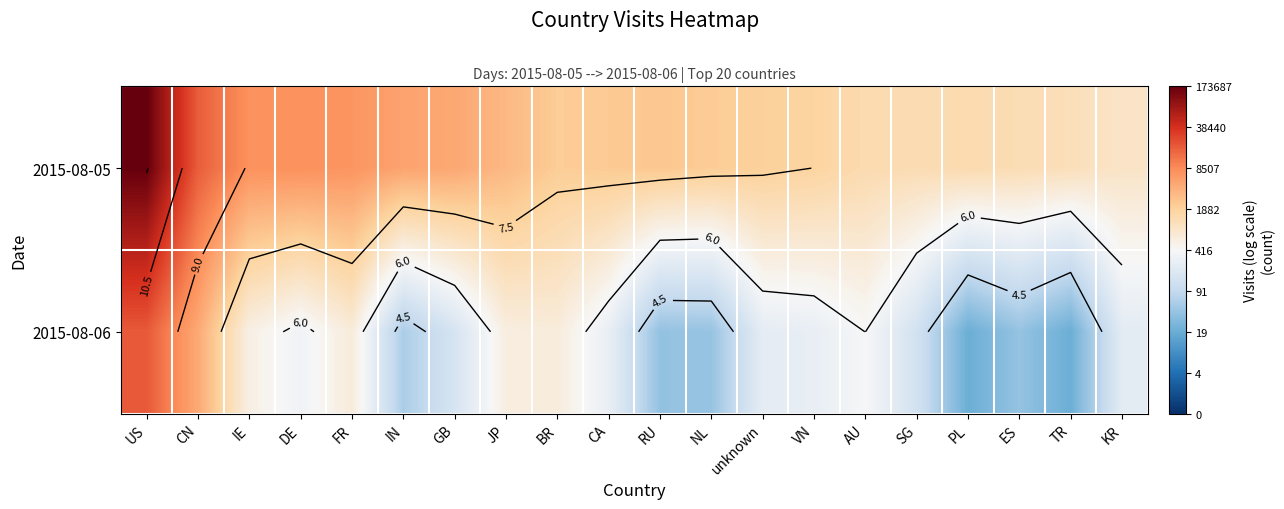

List the series in order of their overall mean, highest first.

2015-08-05, 2015-08-06